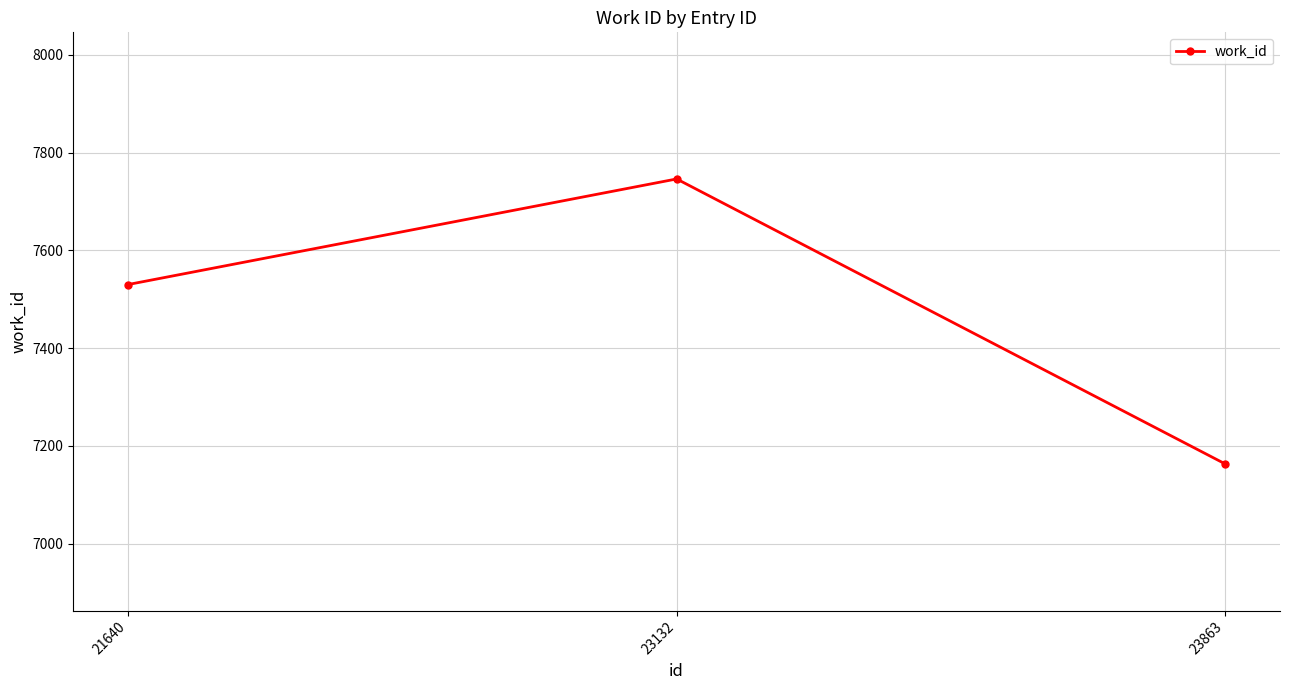

True or false: the data shows 10021 at 21640.

False